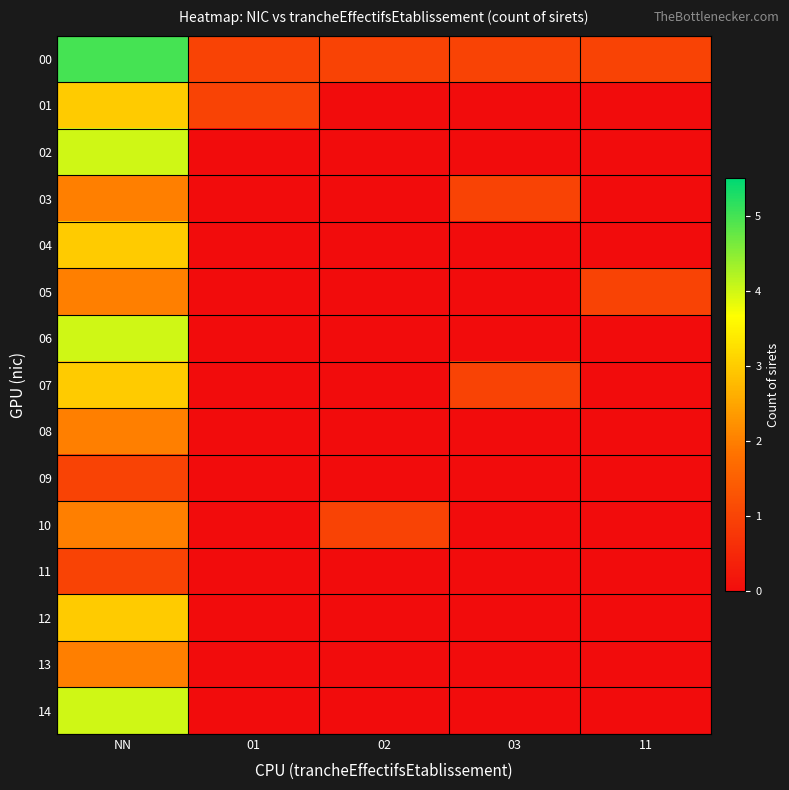

Between 01 and 11, which is larger?

01